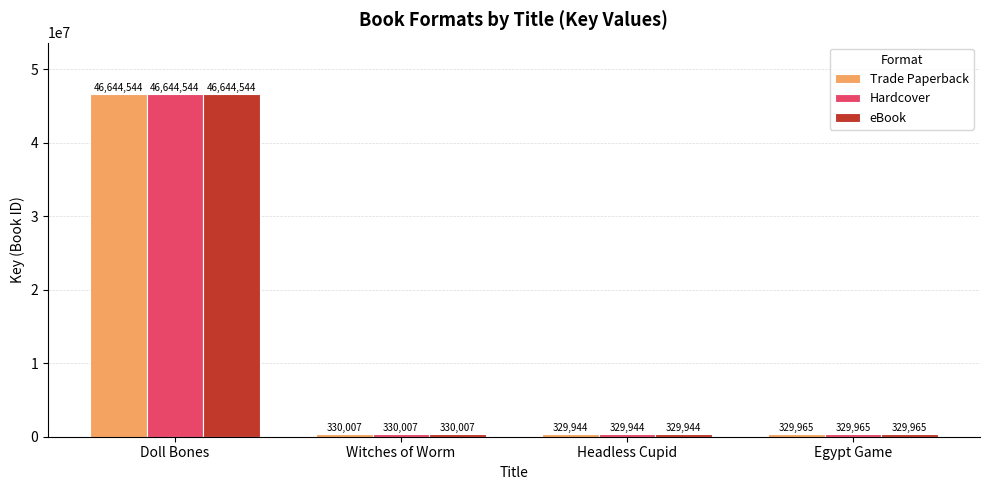

How many data points does each series have?

4